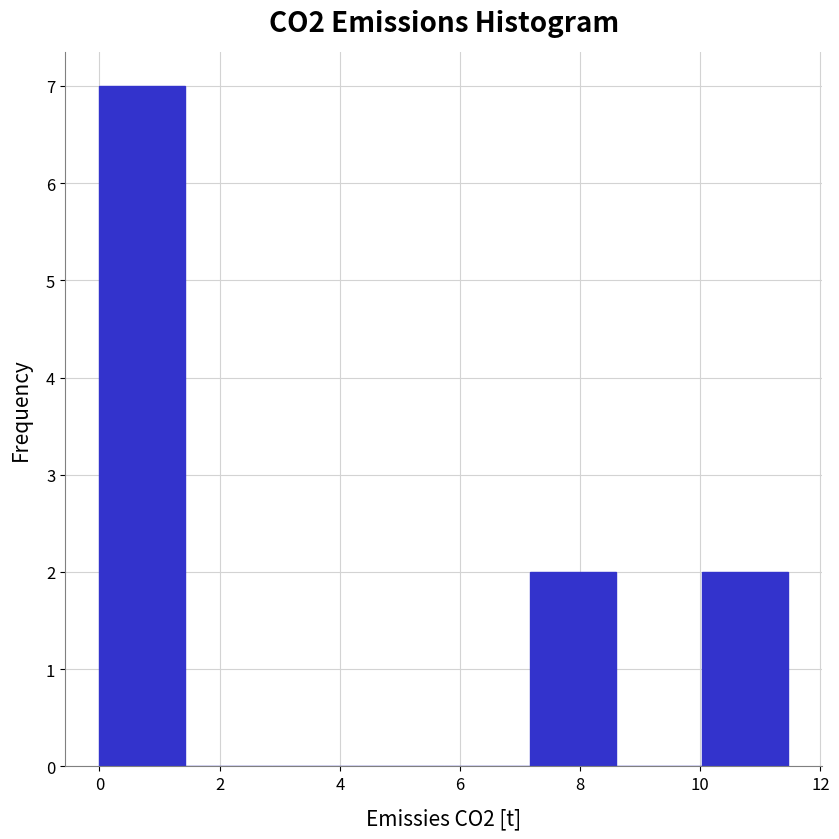

How tall is the bar that spans 7.2 to 8.6 on the x-axis? Neither the bar edges nor the heights are printed on the chart, so give them approximately, as read against the axes.

2